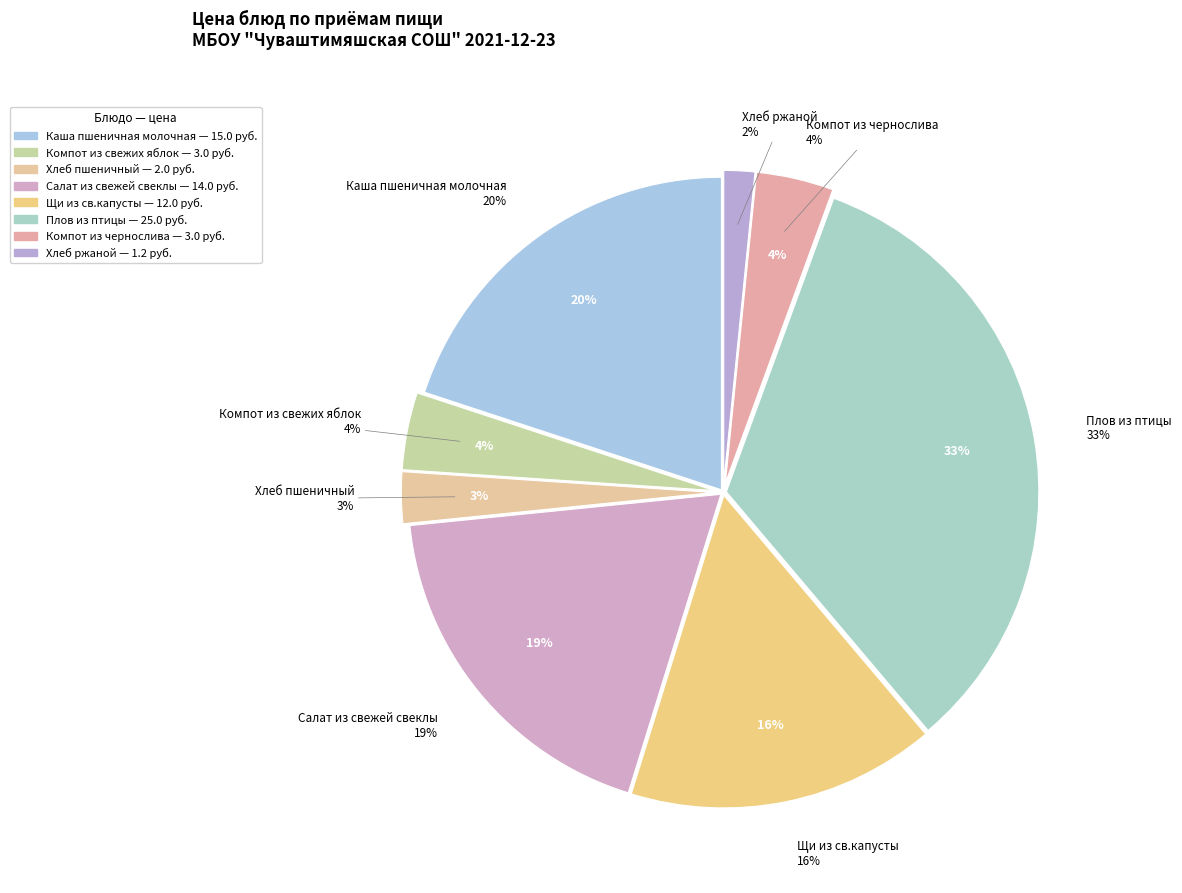

How much of the chart is everything except Салат из свежей свеклы?

81.4%